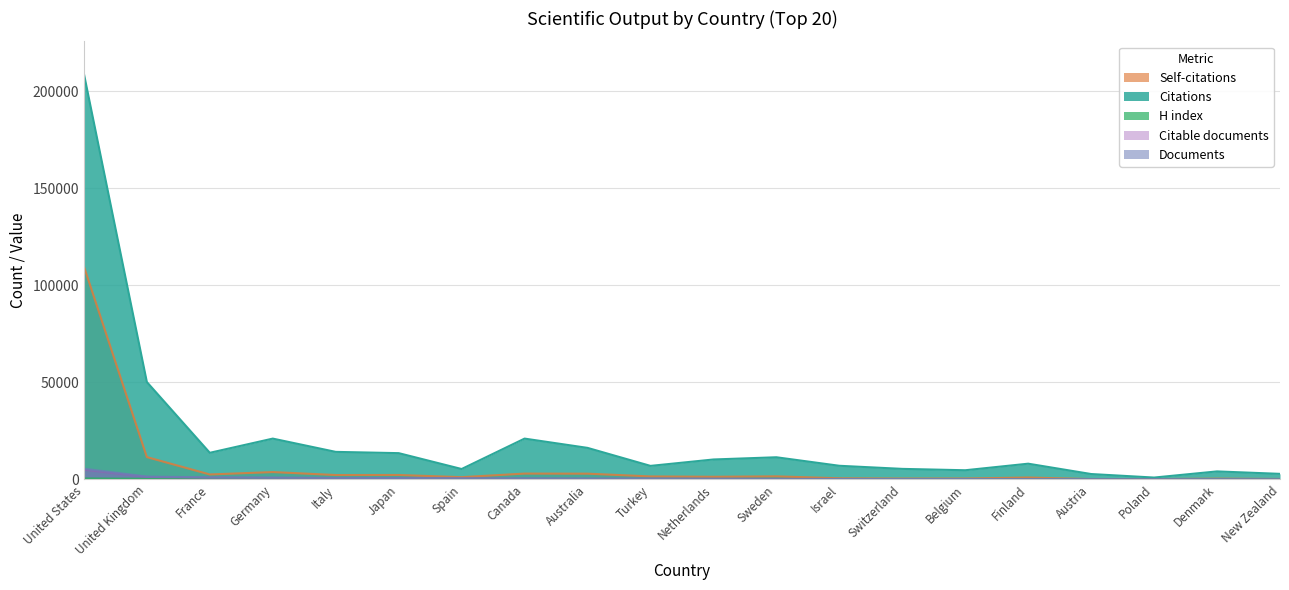

At which category does Citable documents reach its first local peak?

Denmark